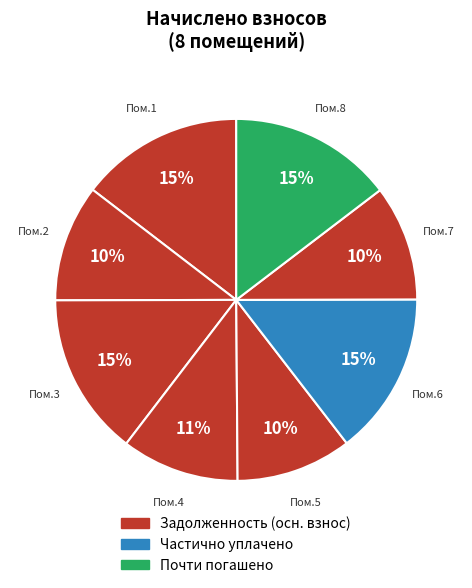

Count the number of slices in the pie.

8